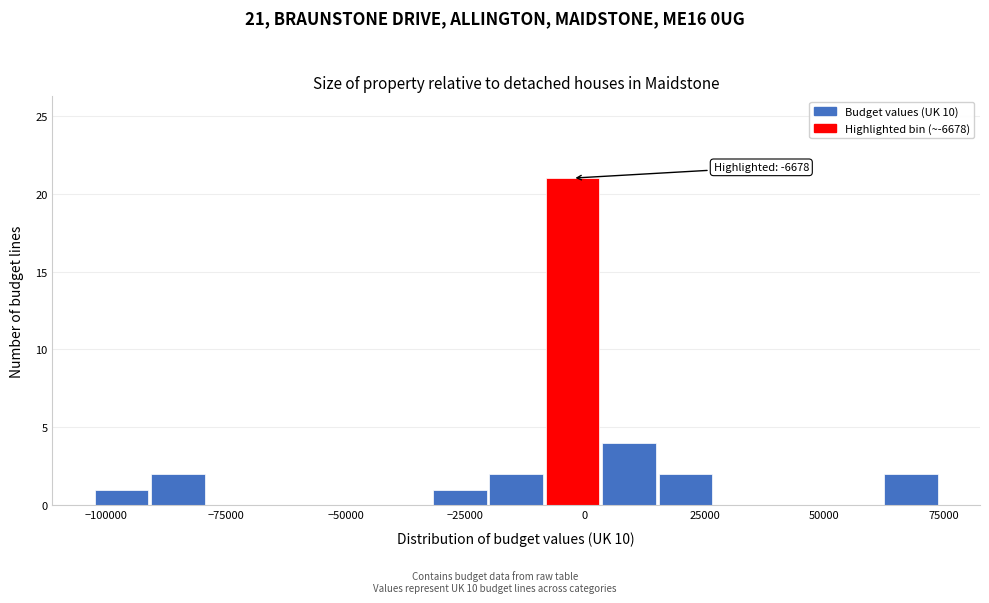

Read against the x-axis, roughly where is the centre of the tallest bar?

-5000